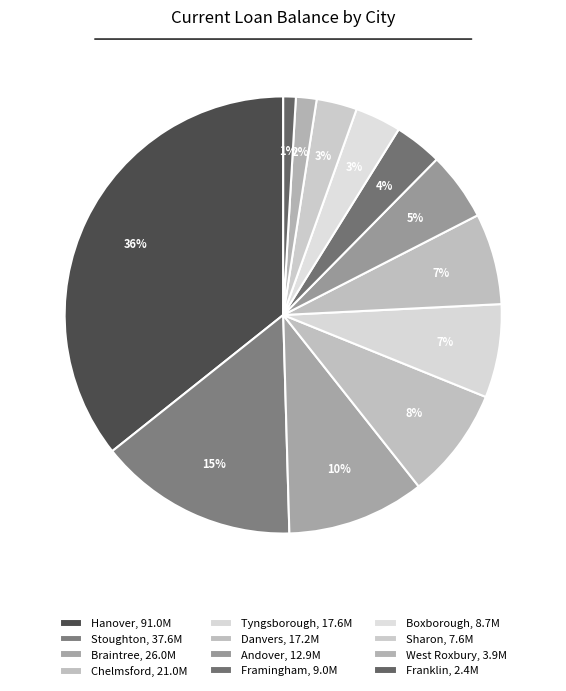

Is there a majority slice in this chart?

No